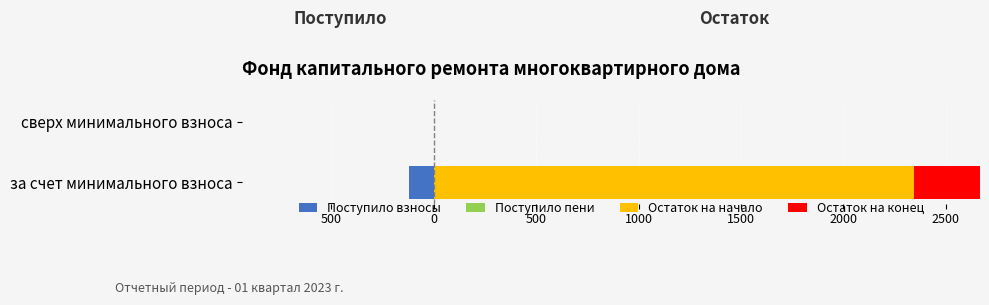

The Остаток на начало series shows 976.8 at сверх минимального взноса. True or false?

False